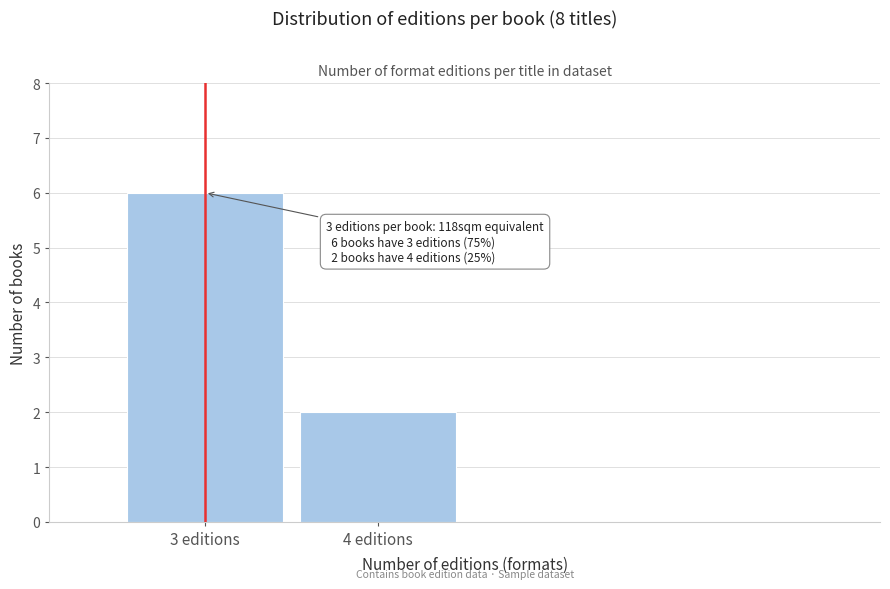

Reading left to right, transcribe all the data shown in this chart.

3 editions=6	4 editions=2